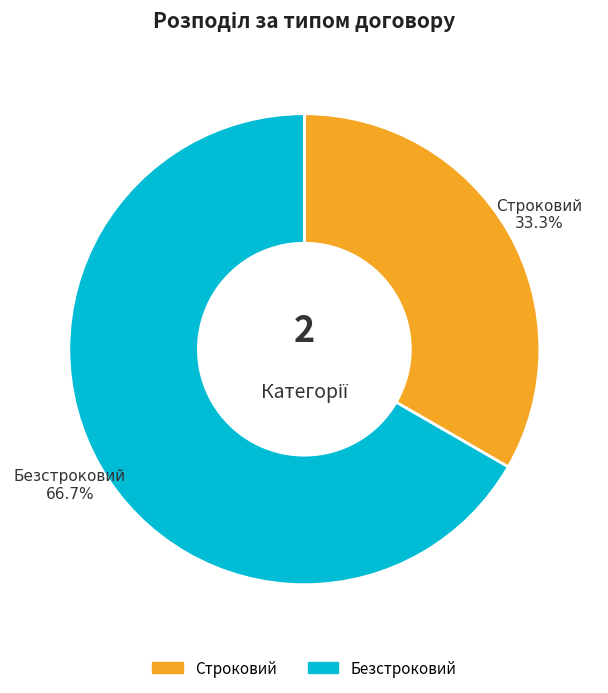

The Безстроковий slice represents 67% of the pie. True or false?

True